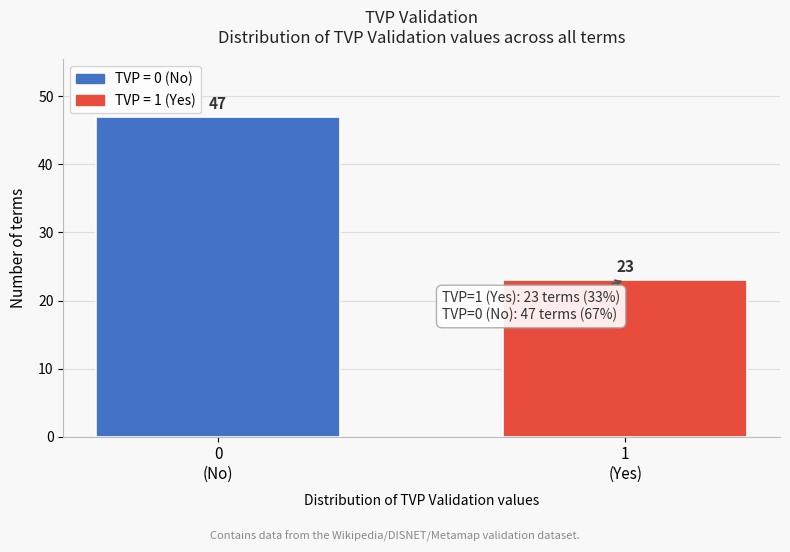

Reading right to left, what are all the values shown in this chart?

23	47